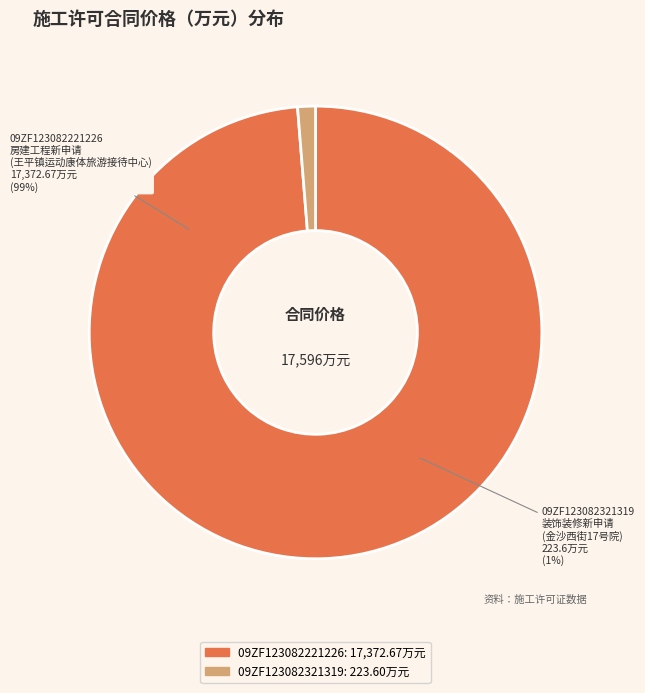

To the nearest percent, what portion does 09ZF123082321319 represent?

1%